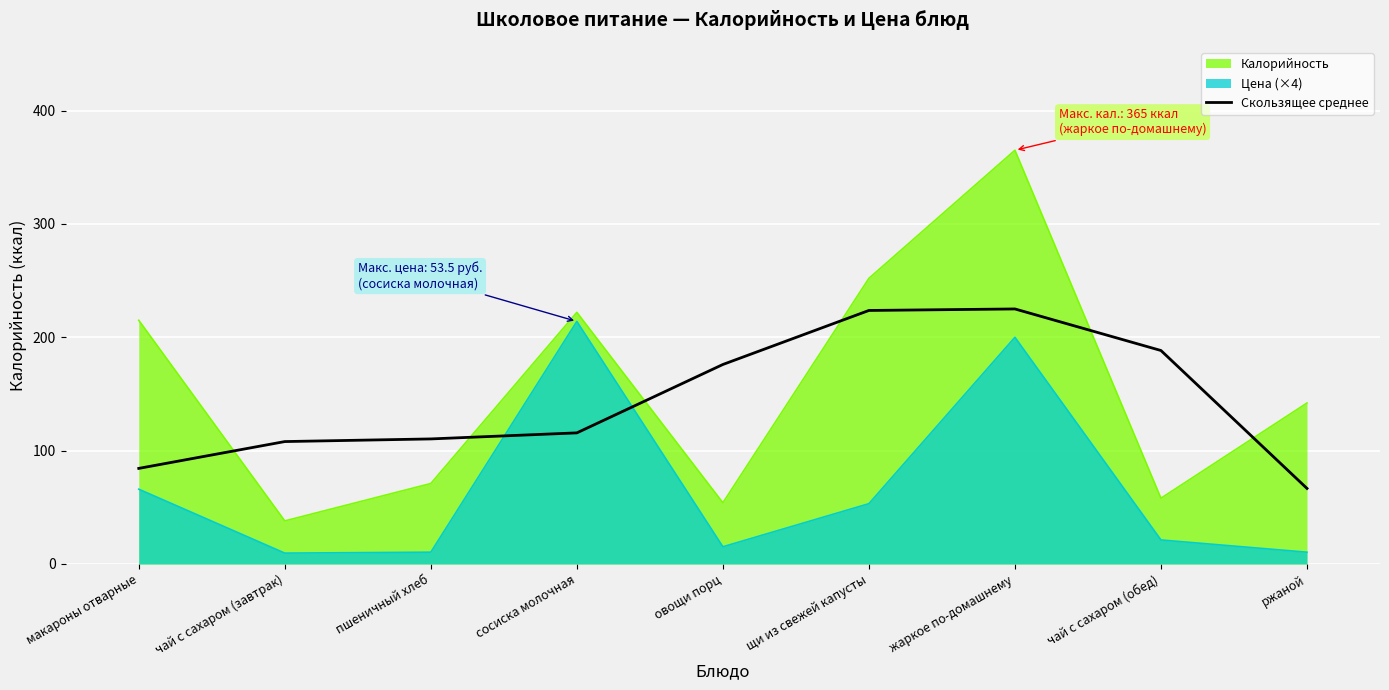

Between чай с сахаром (завтрак) and ржаной, which series saw the biggest shift?

Калорийность